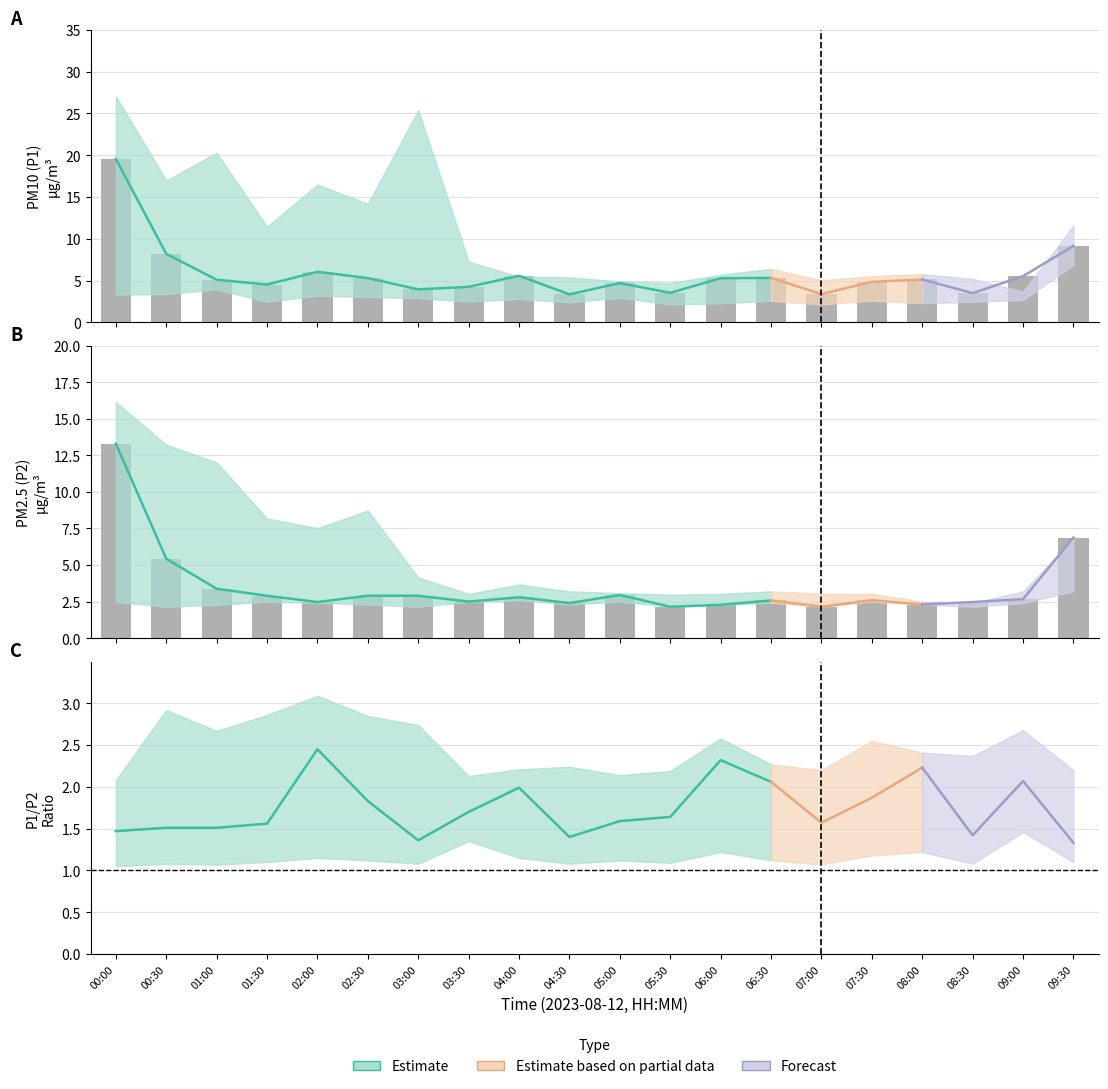

Between 00:30 and 03:00, which series saw the biggest shift?

P2_upper